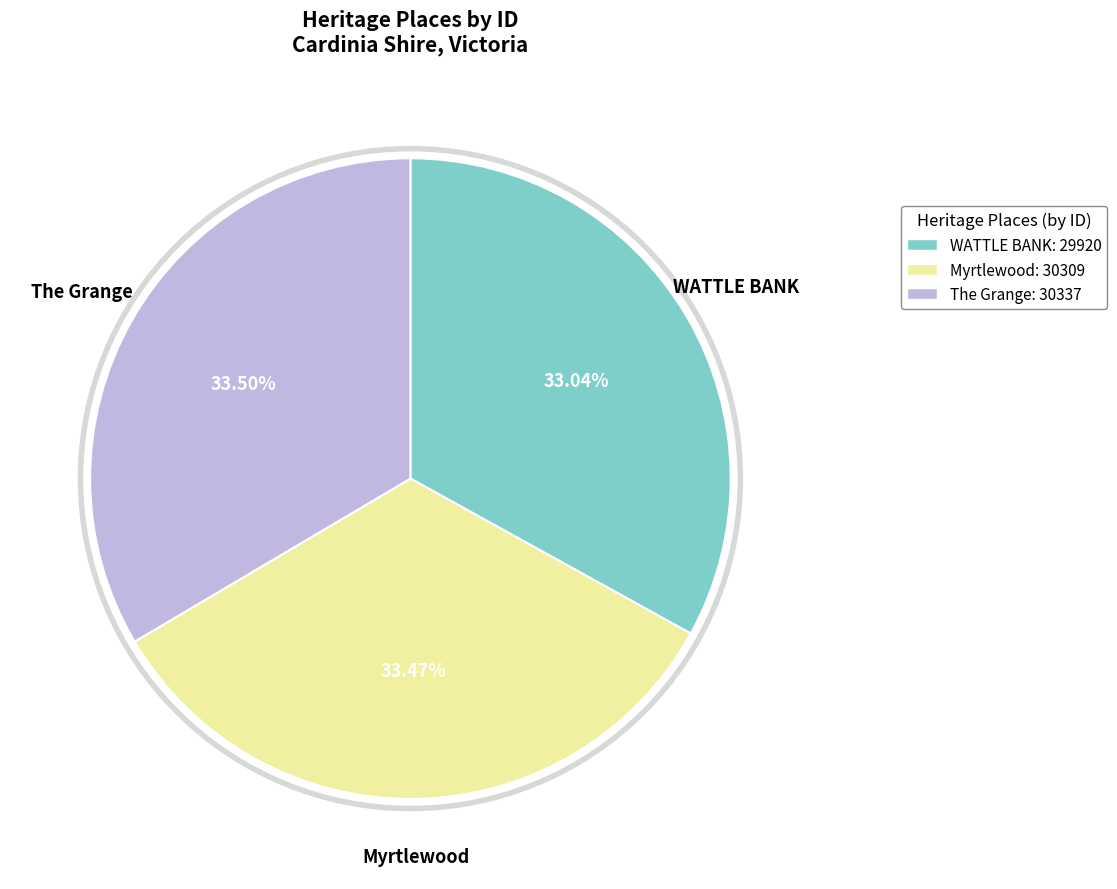

To the nearest percent, what portion does Myrtlewood represent?

33%